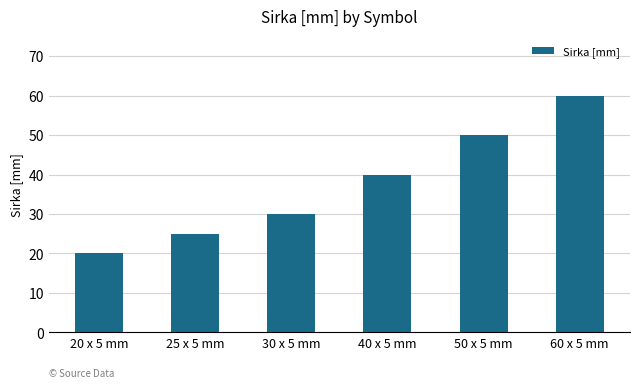

What is the difference between the maximum and minimum values?

40